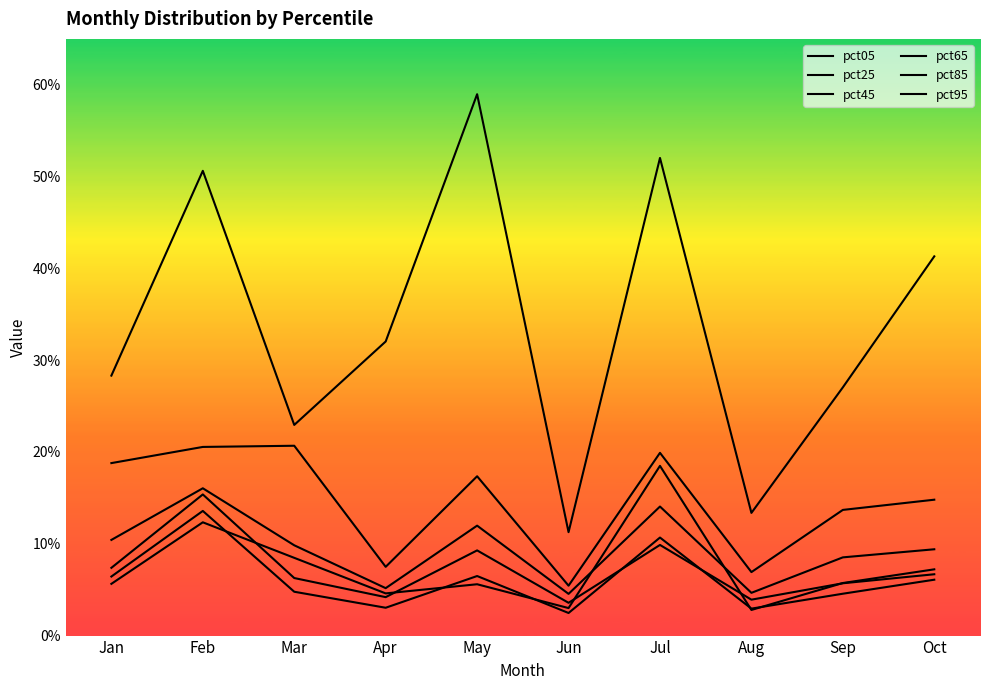

What is the difference between the second highest and second lowest values in the pct45 series?

0.1